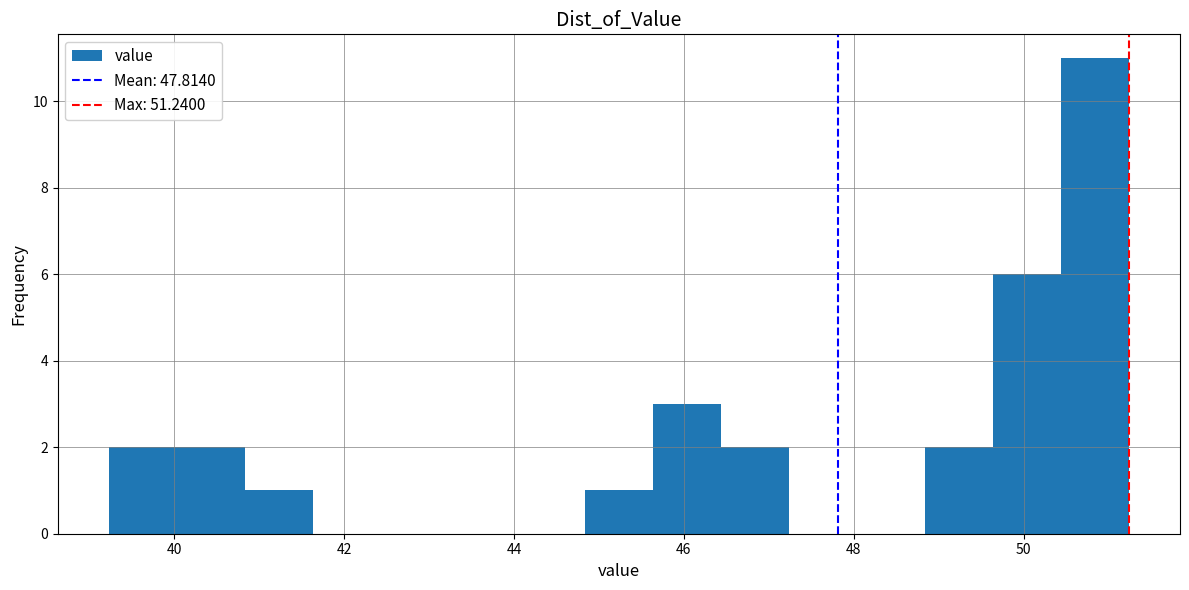

Reading left to right, list every bar in this chart as the range it spans on the x-axis followed by its height. Neither the bar edges nor the heights are printed on the chart, so give them approximately, as read against the axes.

39.2 to 40.0: 2
40.0 to 40.8: 2
40.8 to 41.6: 1
41.6 to 42.4: 0
42.4 to 43.2: 0
43.2 to 44.0: 0
44.0 to 44.8: 0
44.8 to 45.6: 1
45.6 to 46.4: 3
46.4 to 47.2: 2
47.2 to 48.0: 0
48.0 to 48.8: 0
48.8 to 49.6: 2
49.6 to 50.4: 6
50.4 to 51.2: 11